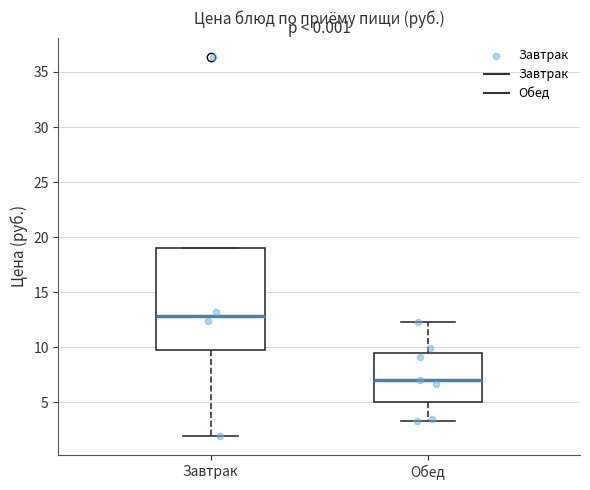

Where is the upper edge of the box for Завтрак on the y-axis? The values are not printed on the chart, so give them approximately, as read against the axis.

19.0